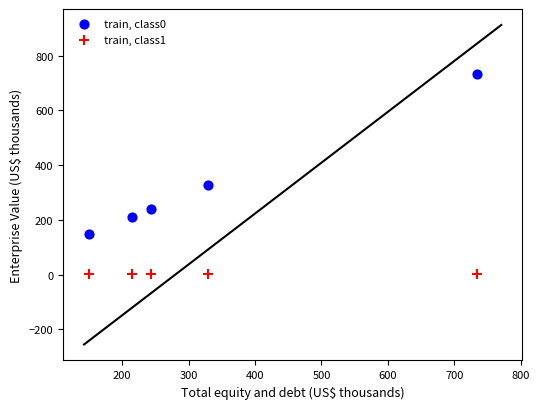

Which series reaches the maximum Y coordinate?

train, class0